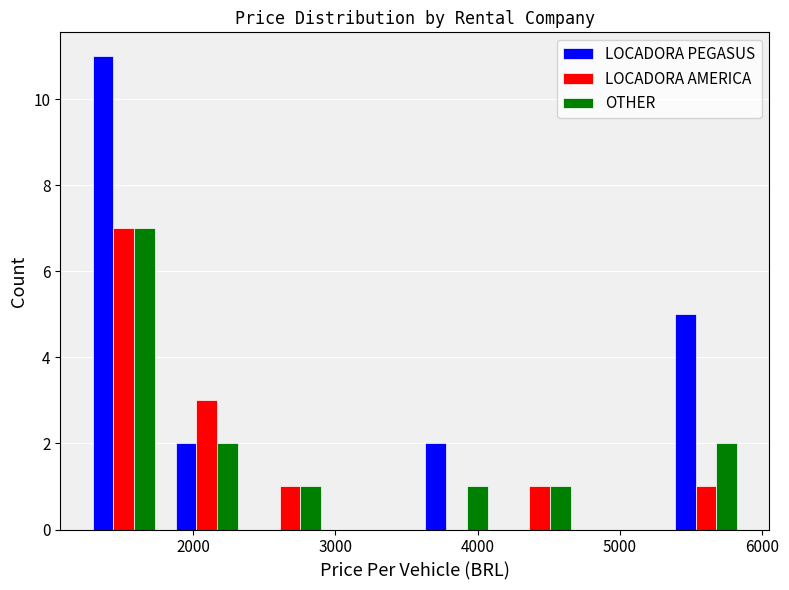

Reading left to right, list every range on the x-axis with the height of the bar of each series over it. Neither the bar edges nor the heights are printed on the chart, so give them approximately, as read against the axes.

1200 to 1800: LOCADORA PEGASUS=11	LOCADORA AMERICA=7	OTHER=7
1800 to 2400: LOCADORA PEGASUS=2	LOCADORA AMERICA=3	OTHER=2
2400 to 3000: LOCADORA PEGASUS=0	LOCADORA AMERICA=1	OTHER=1
3000 to 3600: LOCADORA PEGASUS=0	LOCADORA AMERICA=0	OTHER=0
3600 to 4100: LOCADORA PEGASUS=2	LOCADORA AMERICA=0	OTHER=1
4100 to 4700: LOCADORA PEGASUS=0	LOCADORA AMERICA=1	OTHER=1
4700 to 5300: LOCADORA PEGASUS=0	LOCADORA AMERICA=0	OTHER=0
5300 to 5900: LOCADORA PEGASUS=5	LOCADORA AMERICA=1	OTHER=2